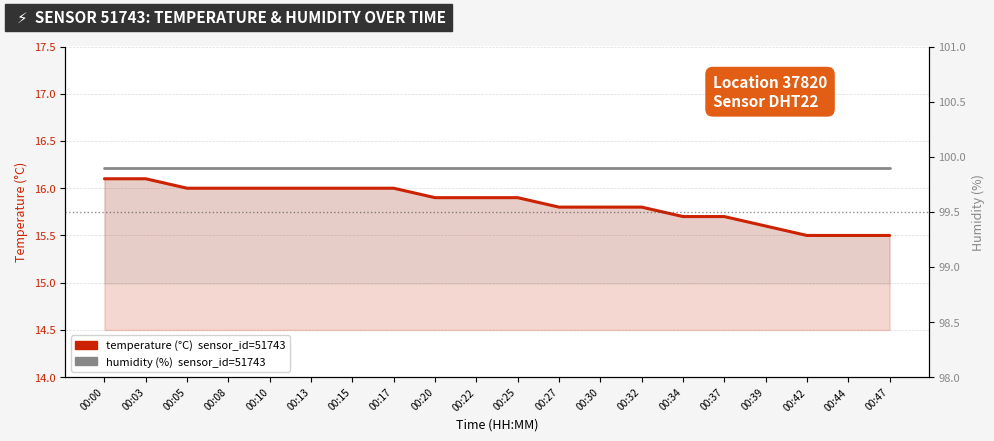

What is the difference between the temperature (°C) values at 00:13 and 00:42?

0.5